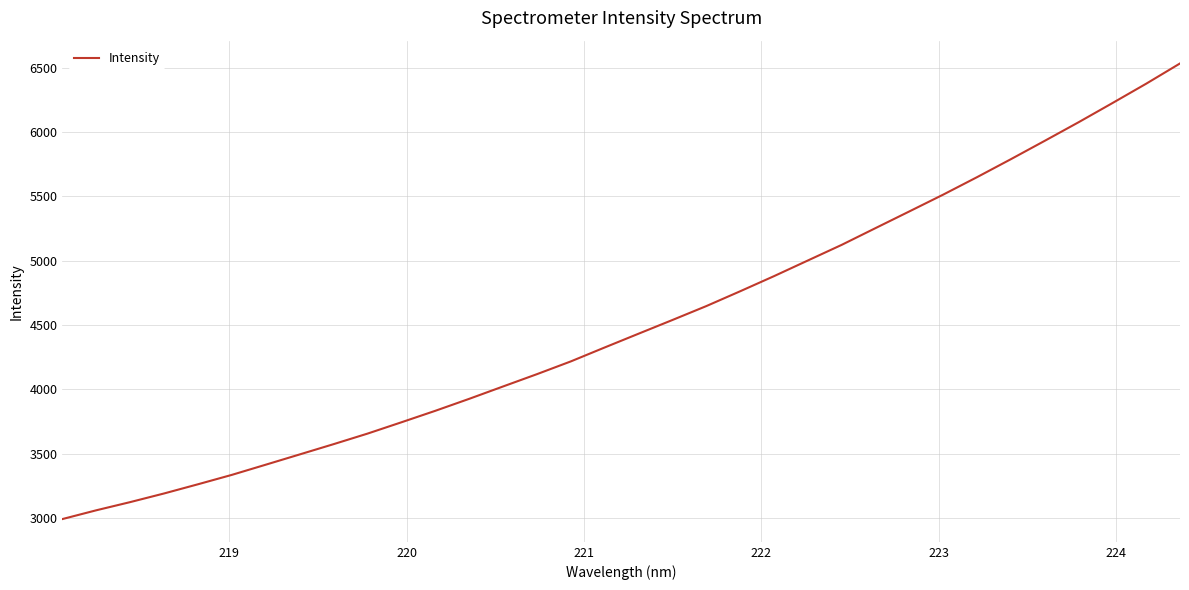

What is the difference between the maximum and minimum values?

3540.3